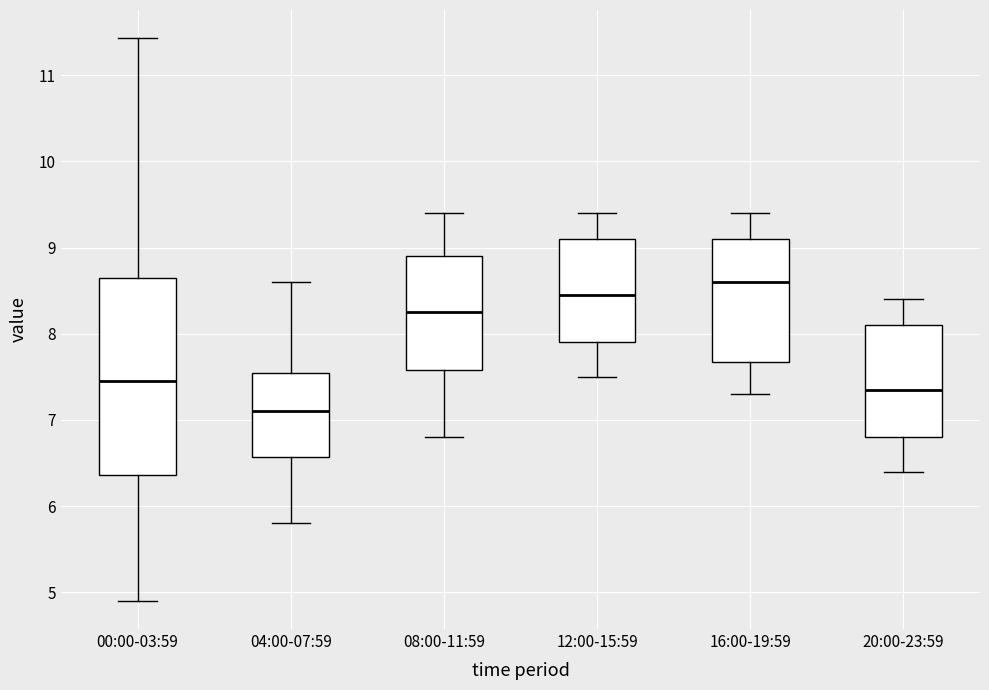

Reading left to right, transcribe this box plot: for each box, give where its median line is, the range the box spans, and where its two whiskers end, as read against the y-axis. The values are not printed on the chart, so give them approximately, as read against the axis.

00:00-03:59: median 7.5, box 6.4 to 8.6, whiskers 4.9 to 11.4
04:00-07:59: median 7.1, box 6.6 to 7.6, whiskers 5.8 to 8.6
08:00-11:59: median 8.3, box 7.6 to 8.9, whiskers 6.8 to 9.4
12:00-15:59: median 8.5, box 7.9 to 9.1, whiskers 7.5 to 9.4
16:00-19:59: median 8.6, box 7.7 to 9.1, whiskers 7.3 to 9.4
20:00-23:59: median 7.4, box 6.8 to 8.1, whiskers 6.4 to 8.4